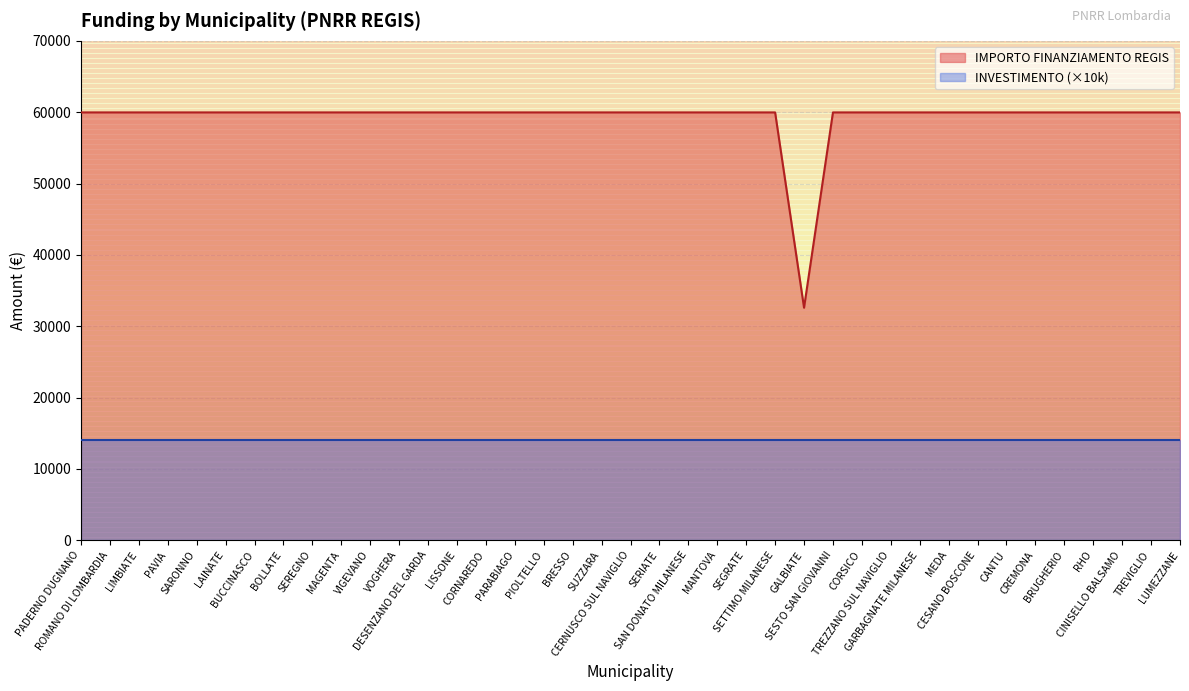

Is it true that the value at CINISELLO BALSAMO is 81843?

False